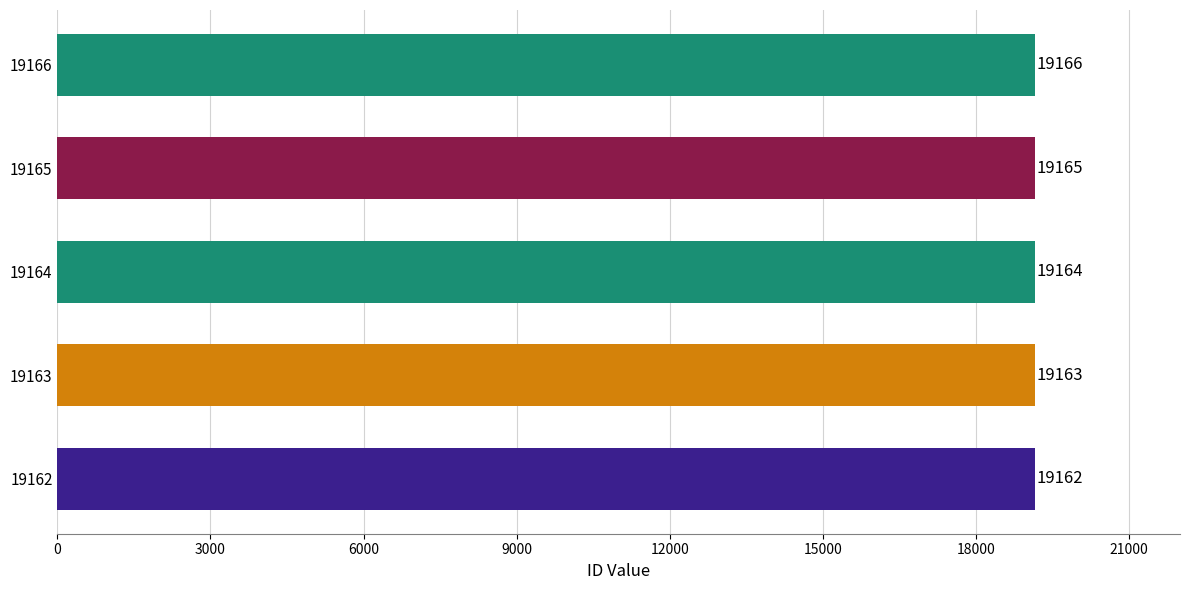

What is the minimum value shown in the chart?

19162